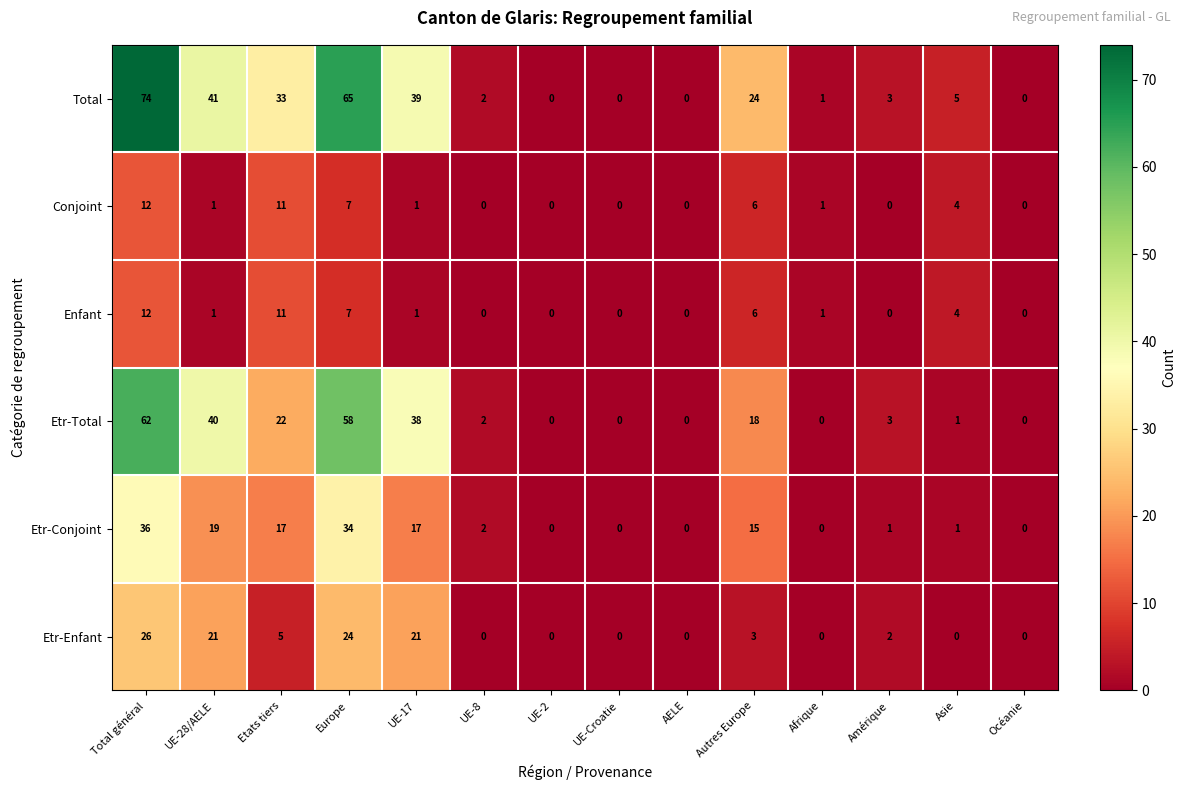

How many distinct data groups are displayed?

6